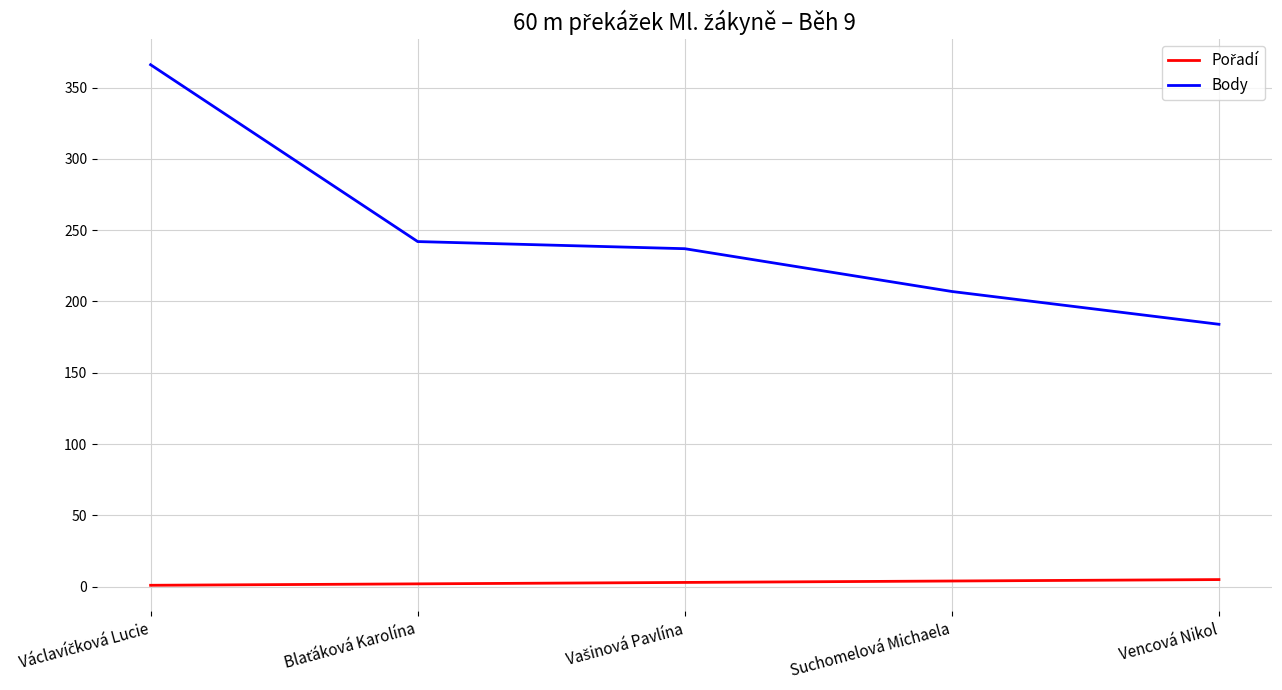

True or false: Body has a value of 184 at Vencová Nikol.

True